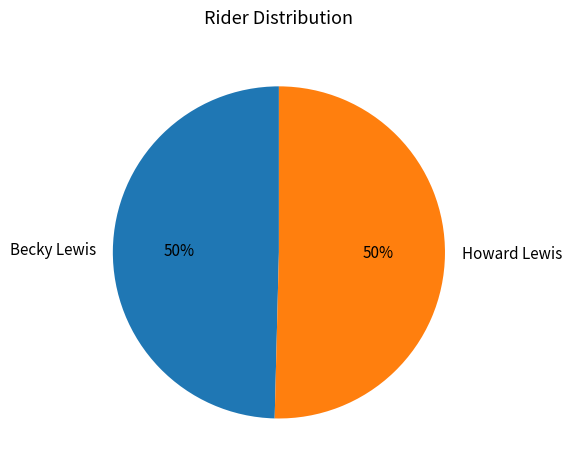

What percentage is the Howard Lewis slice, to the nearest percent?

50%